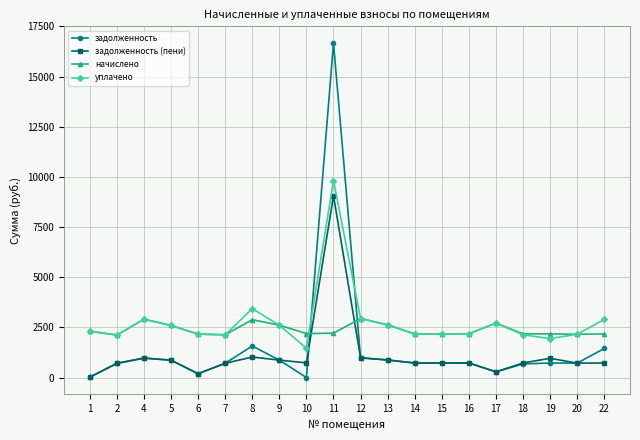

How many data points does each series have?

20